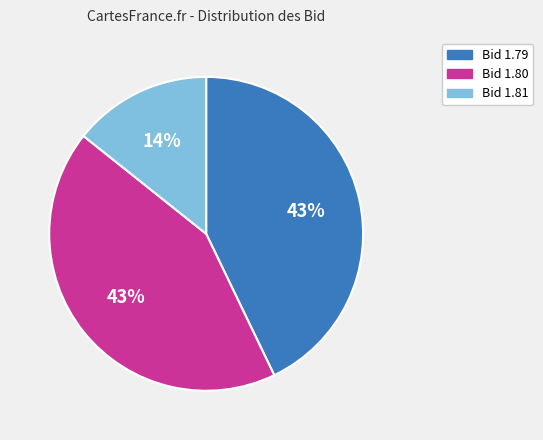

Is it true that Bid 1.80 is 43% of the pie?

True